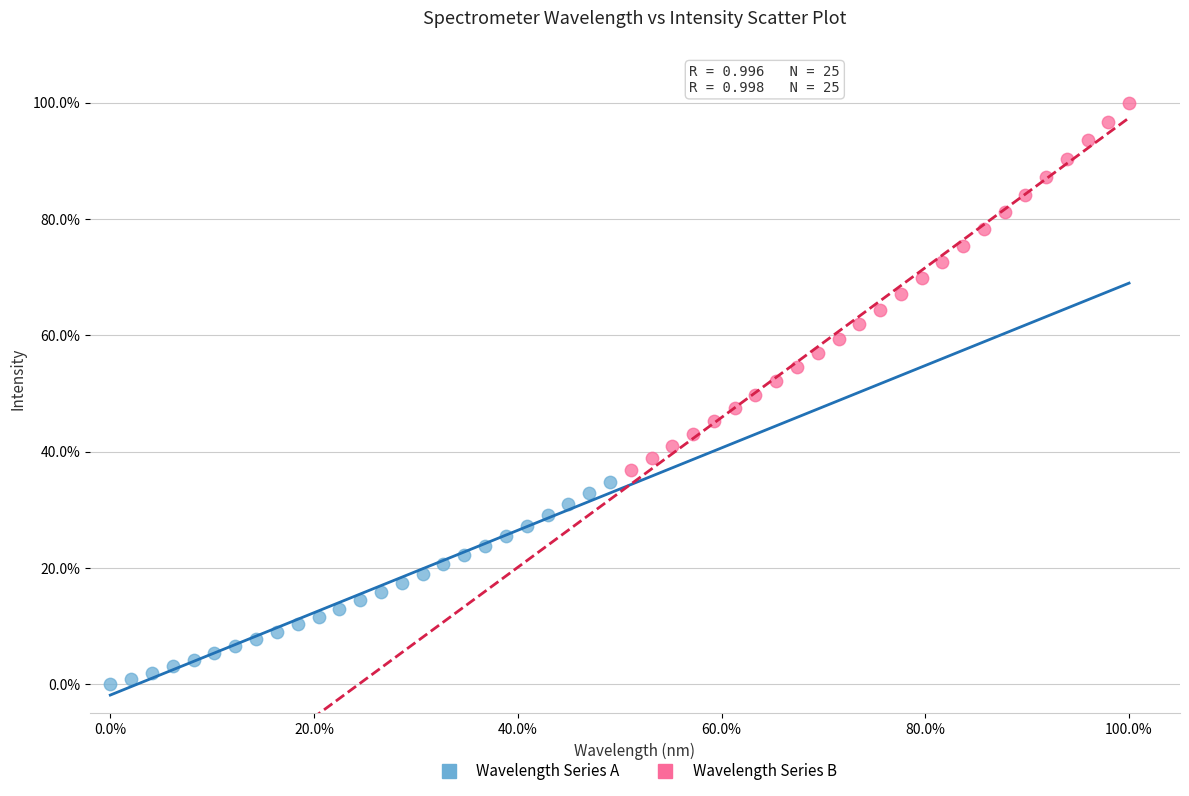

Which series has the widest spread of Y values?

Wavelength Series B